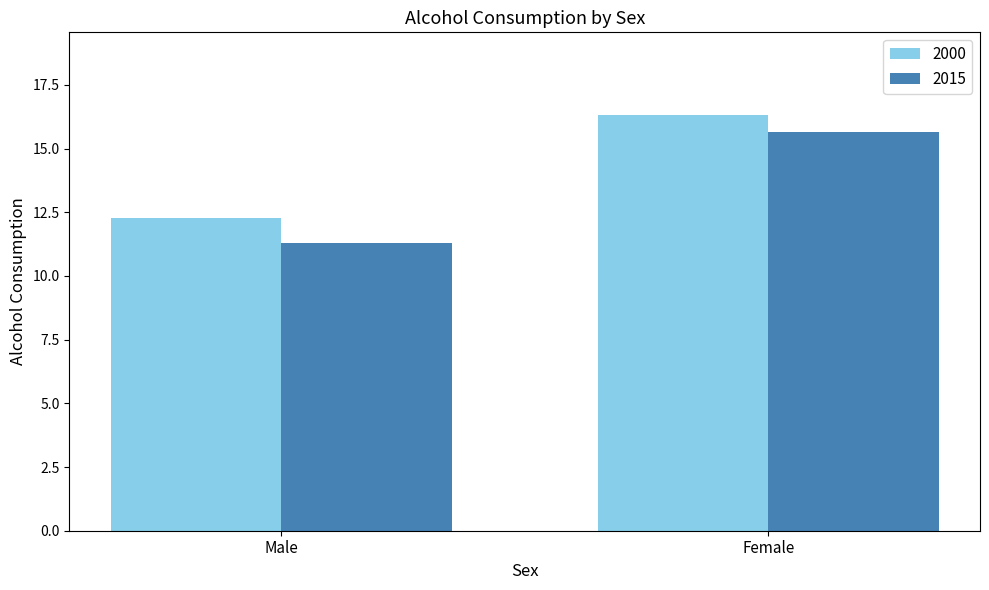

Where is 2000 nearest to the value 14?

Male